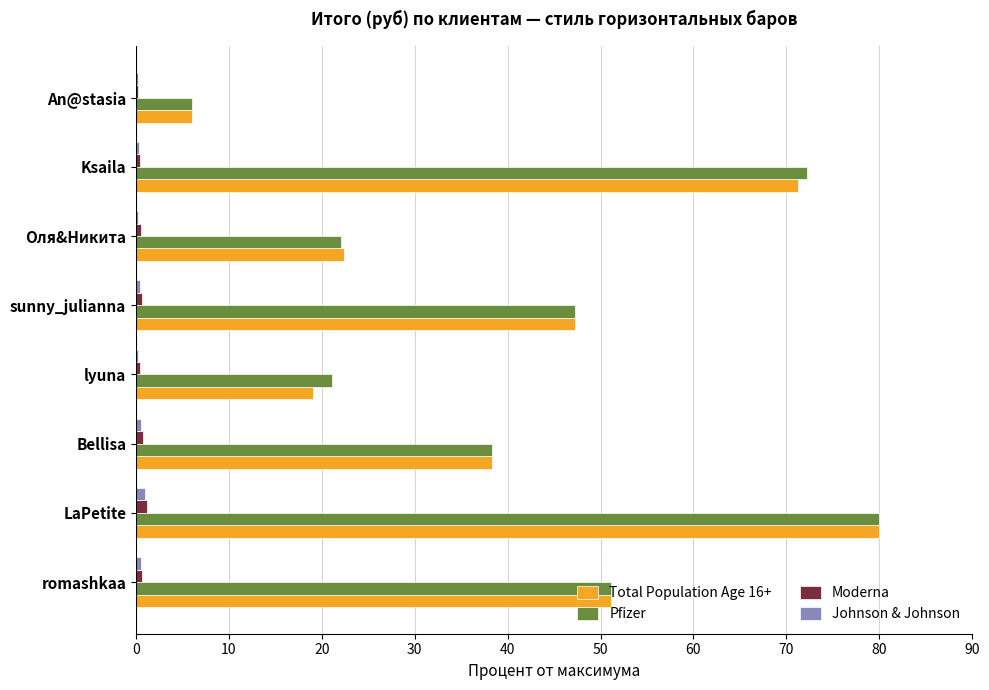

Which series changed the most between romashkaa and Оля&Никита?

Pfizer